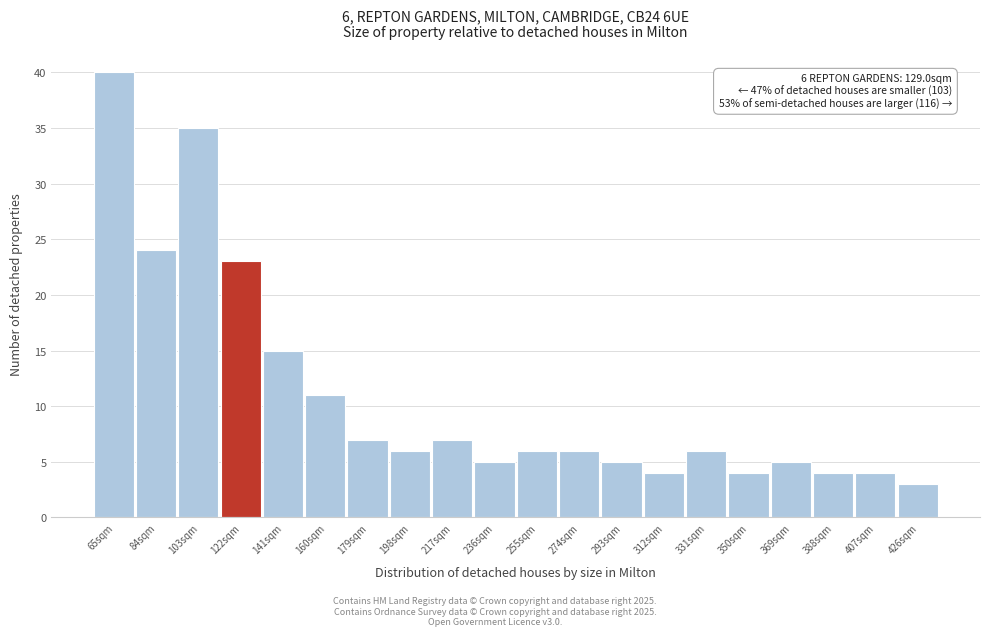

Reading right to left, extract all data points from this chart.

426sqm=3	407sqm=4	388sqm=4	369sqm=5	350sqm=4	331sqm=6	312sqm=4	293sqm=5	274sqm=6	255sqm=6	236sqm=5	217sqm=7	198sqm=6	179sqm=7	160sqm=11	141sqm=15	122sqm=23	103sqm=35	84sqm=24	65sqm=40